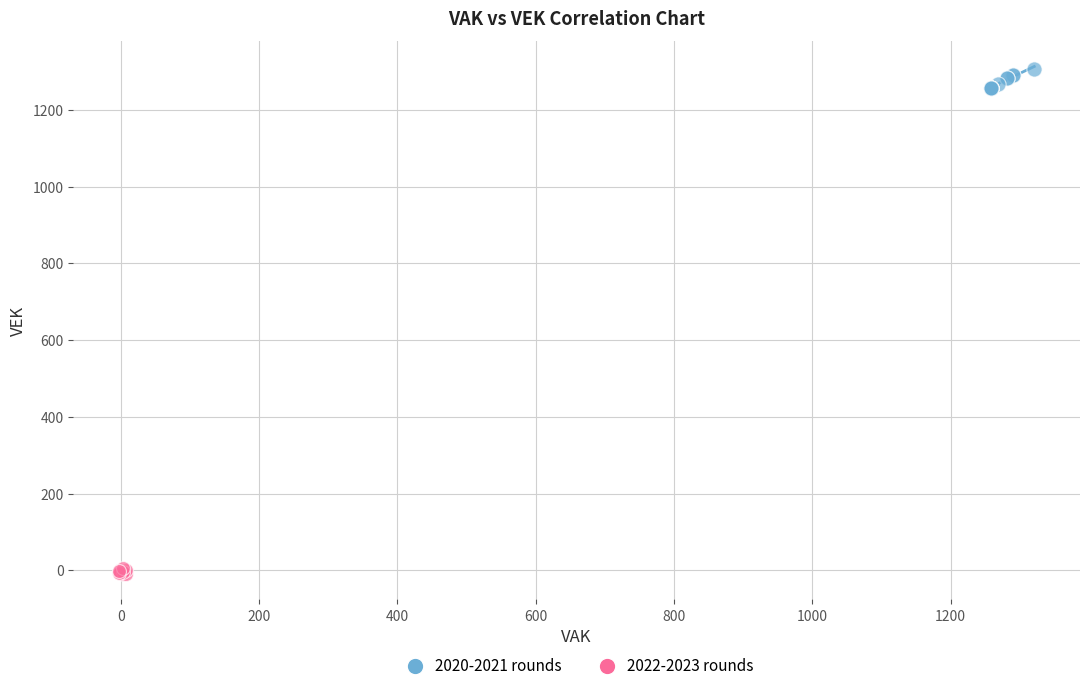

Which series contains the lowest Y value?

2022-2023 rounds